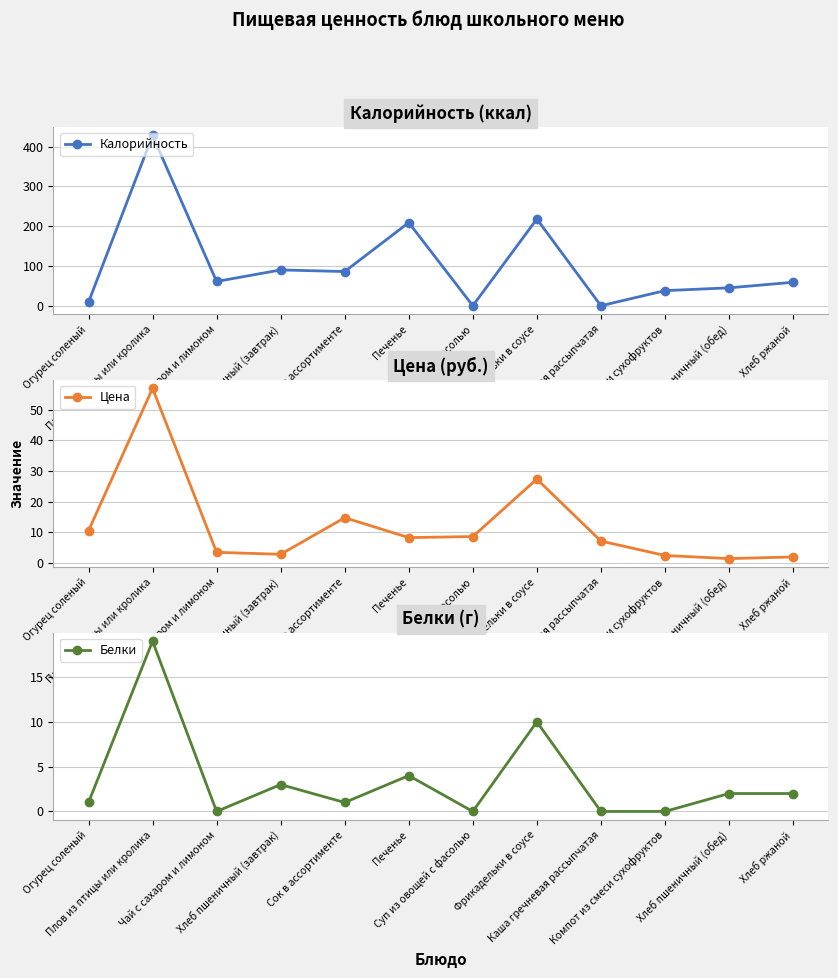

What is the sum of the Цена values at Хлеб пшеничный (обед) and Фрикадельки в соусе?

28.8